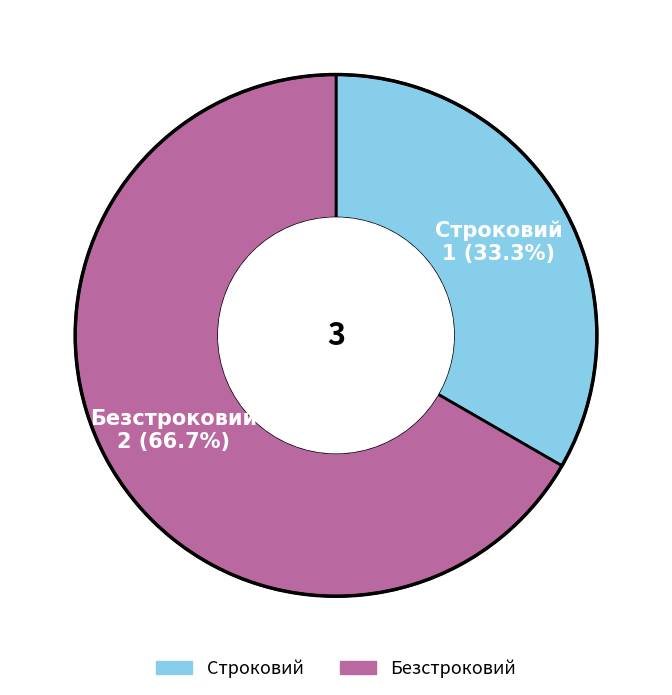

To the nearest percent, what is the combined percentage of Безстроковий and Строковий?

100%